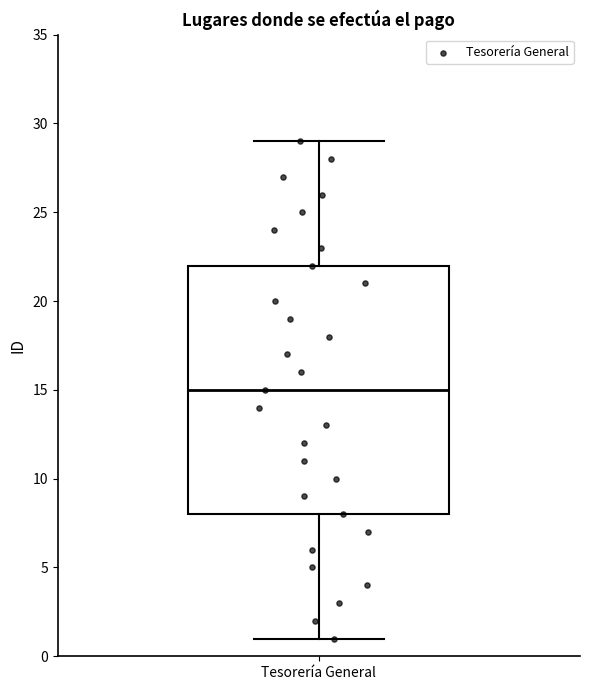

Where is the upper edge of the box for Tesorería General on the y-axis? The values are not printed on the chart, so give them approximately, as read against the axis.

22